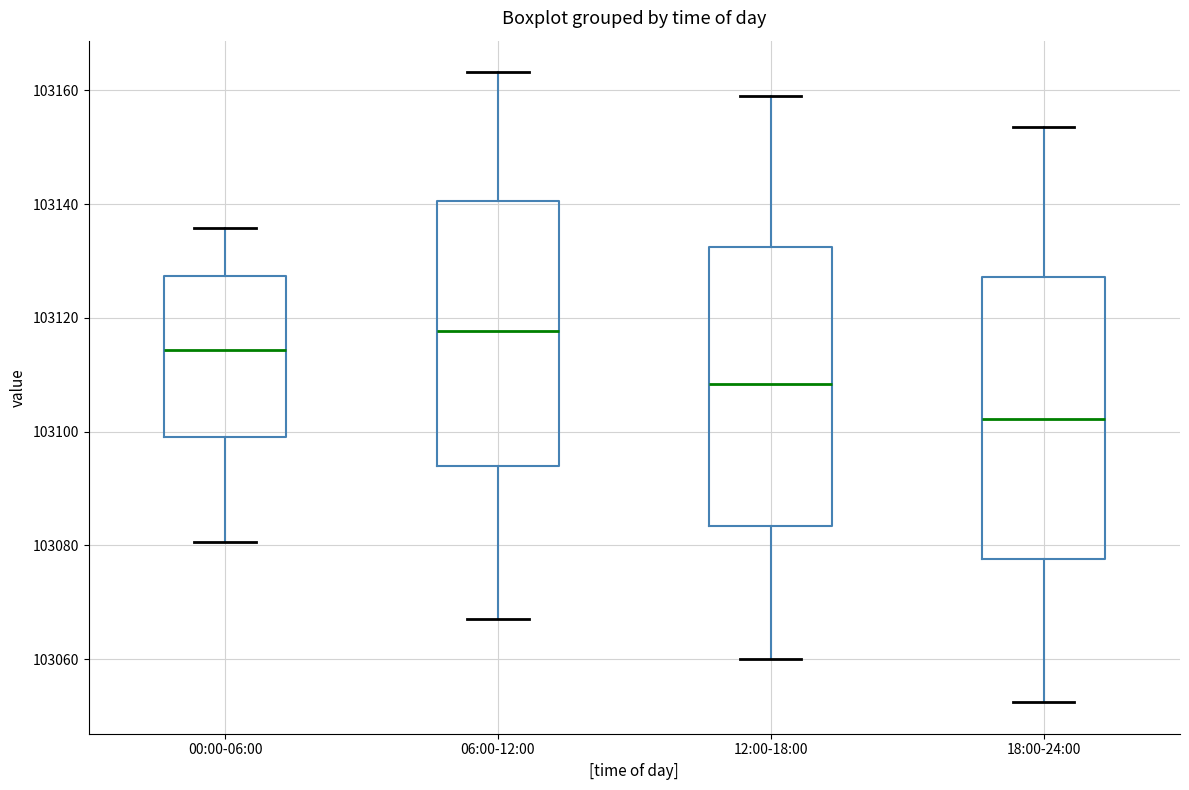

Reading left to right, read every box against the y-axis: the position of its median line, the range the box covers, and the ends of its whiskers. The values are not printed on the chart, so give them approximately, as read against the axis.

00:00-06:00: median 103114, box 103100 to 103128, whiskers 103080 to 103136
06:00-12:00: median 103118, box 103094 to 103140, whiskers 103068 to 103164
12:00-18:00: median 103108, box 103084 to 103132, whiskers 103060 to 103160
18:00-24:00: median 103102, box 103078 to 103128, whiskers 103052 to 103154